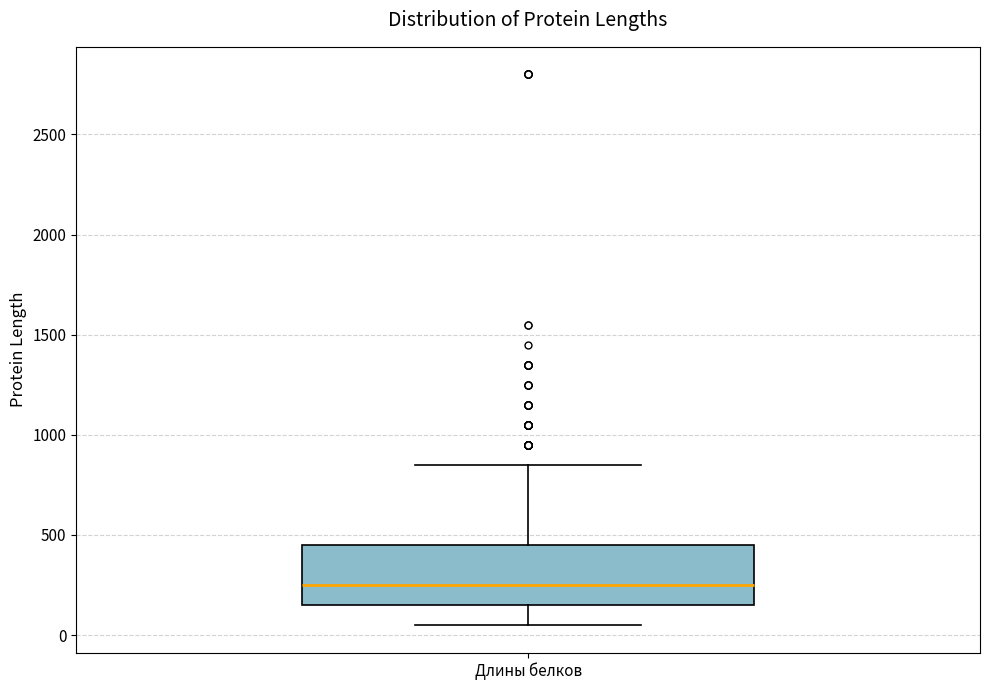

Where is the lower edge of the box for Длины белков on the y-axis? The values are not printed on the chart, so give them approximately, as read against the axis.

150